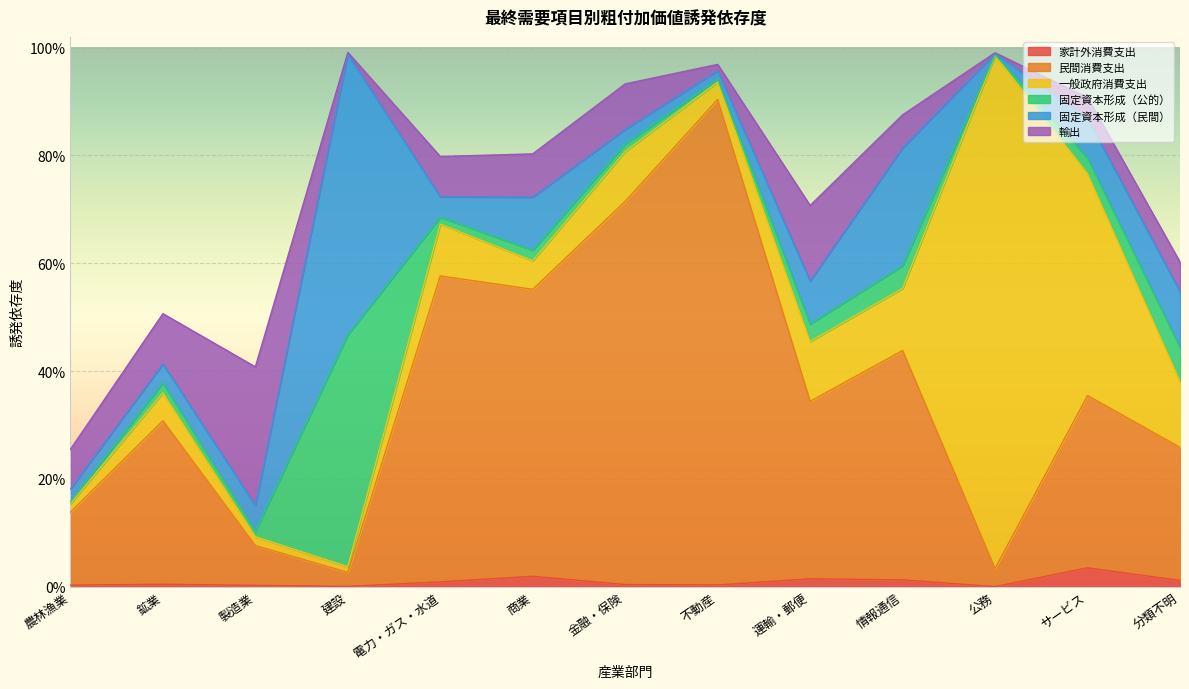

What is the value of the 輸出 point at the 3rd from the left?

0.3